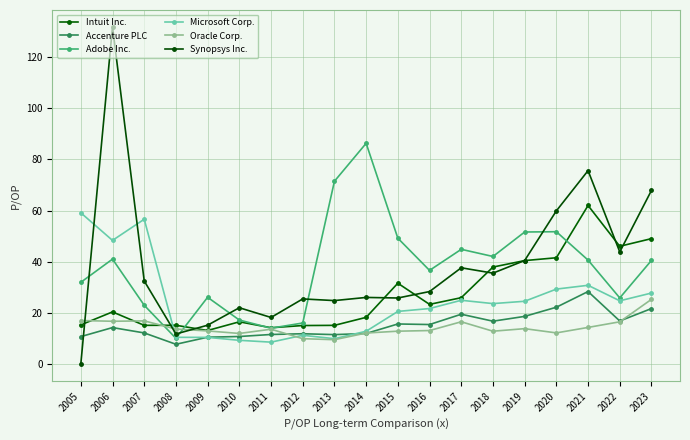

What are all the series names shown in the legend?

Intuit Inc., Accenture PLC, Adobe Inc., Microsoft Corp., Oracle Corp., Synopsys Inc.